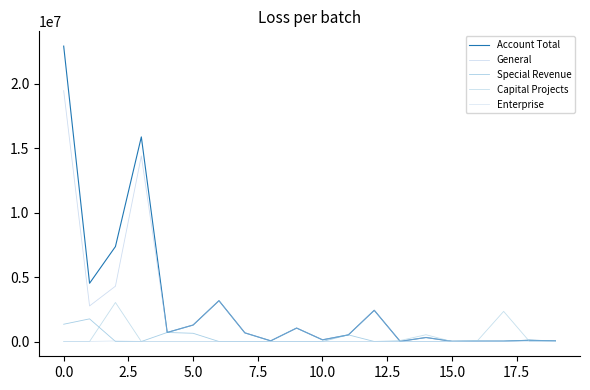

Is this an area chart (filled region under the line)?

No